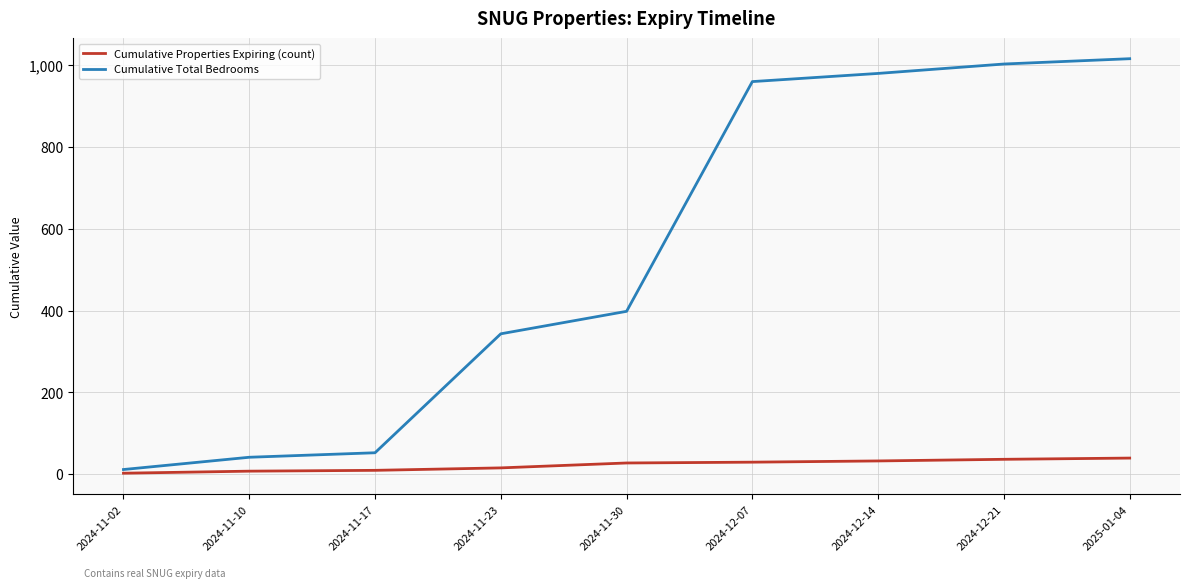

Rank the series at 2024-11-30 from lowest to highest value.

Cumulative Properties Expiring (count), Cumulative Total Bedrooms